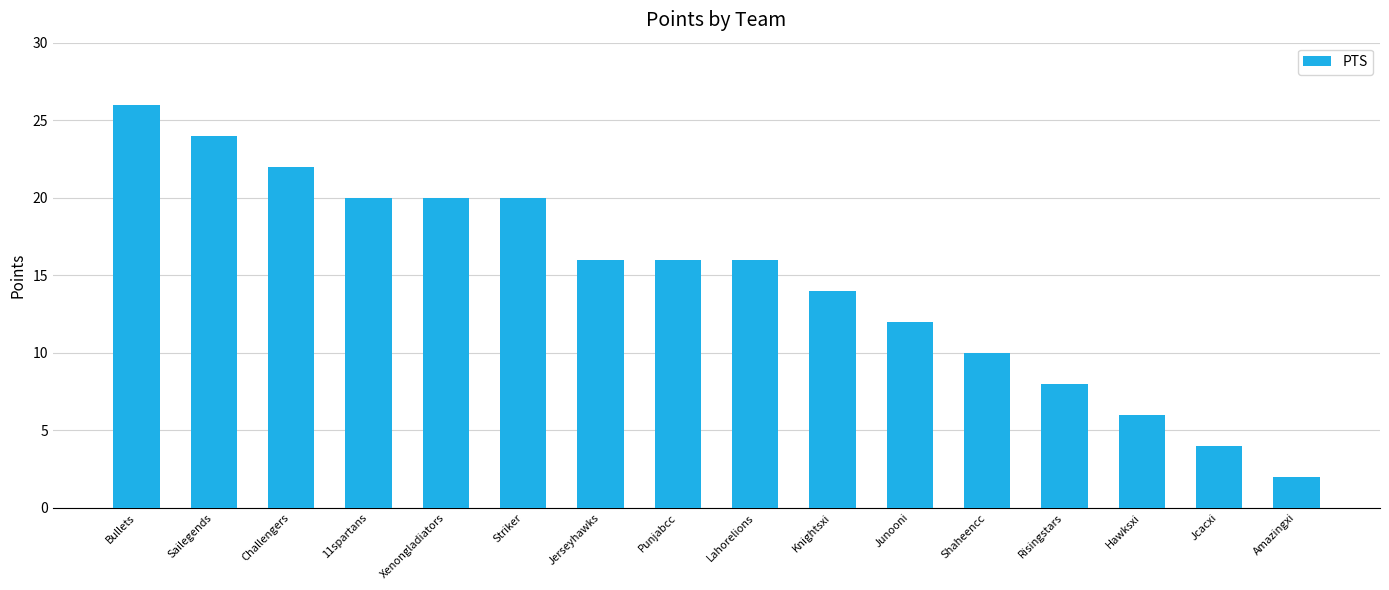

What position from the right is Shaheencc?

5